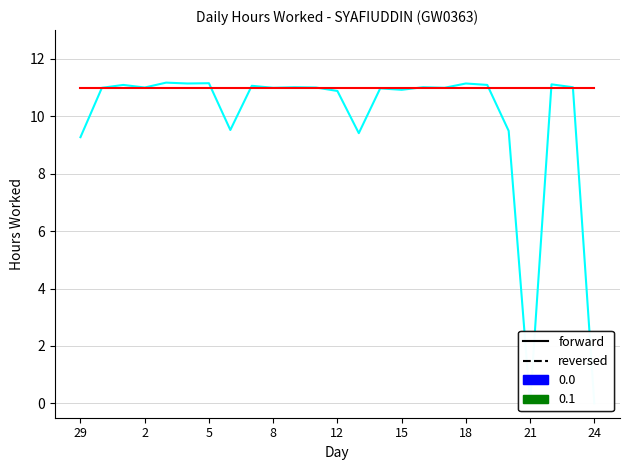

What is the maximum value shown in the chart?

11.2